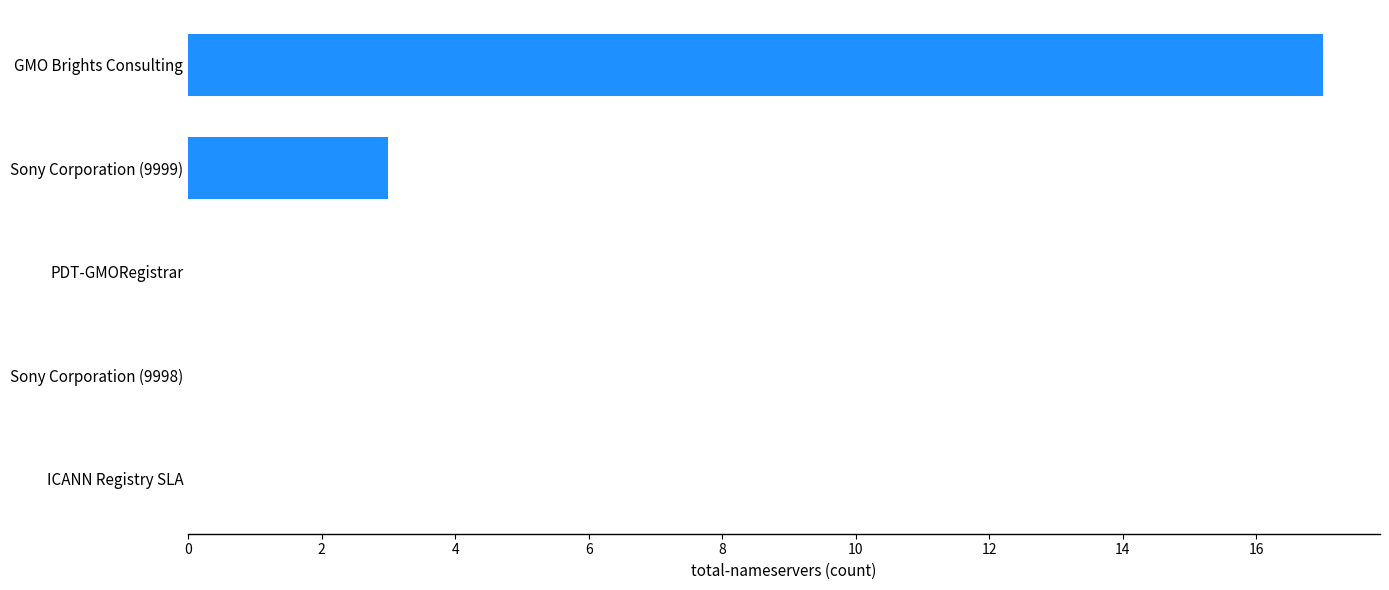

Which label corresponds to the largest value in the chart?

GMO Brights Consulting